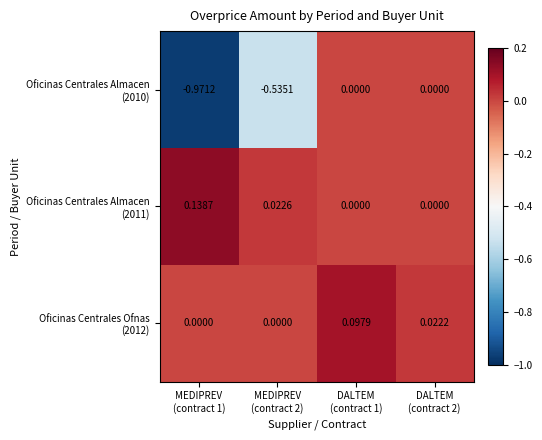

Count the number of data series in this chart.

3